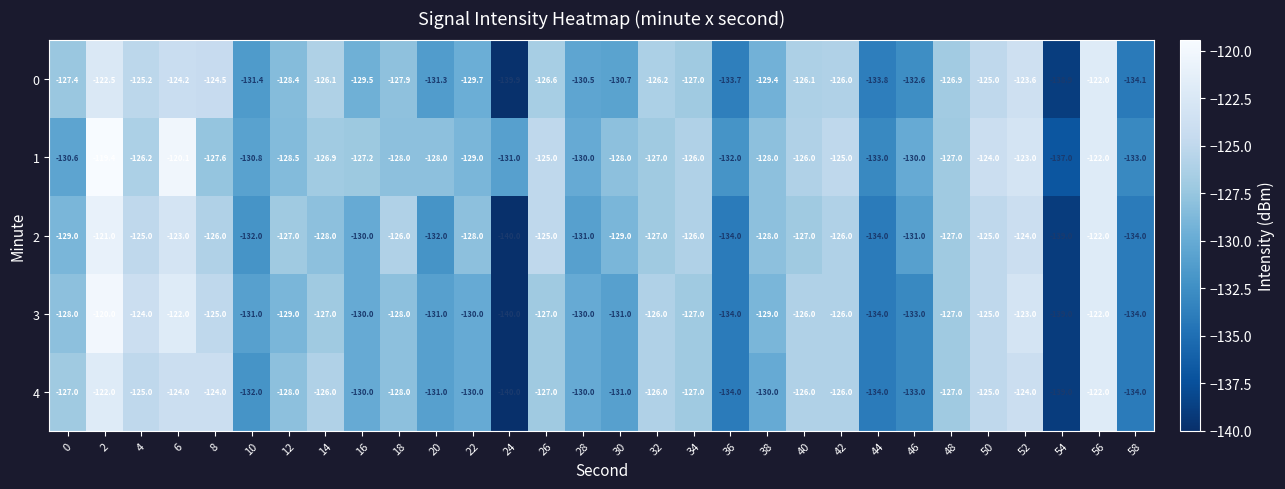

What is the minimum value for 1?

-137.0